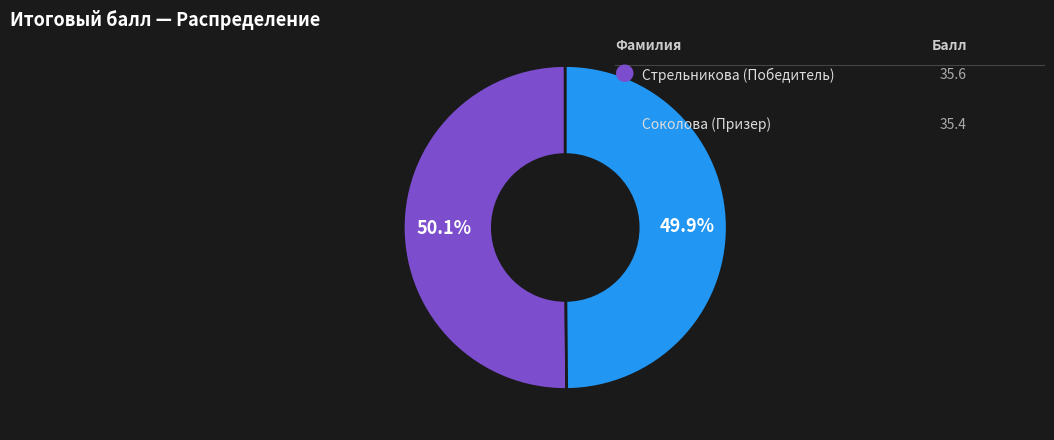

Is there a majority slice in this chart?

Yes